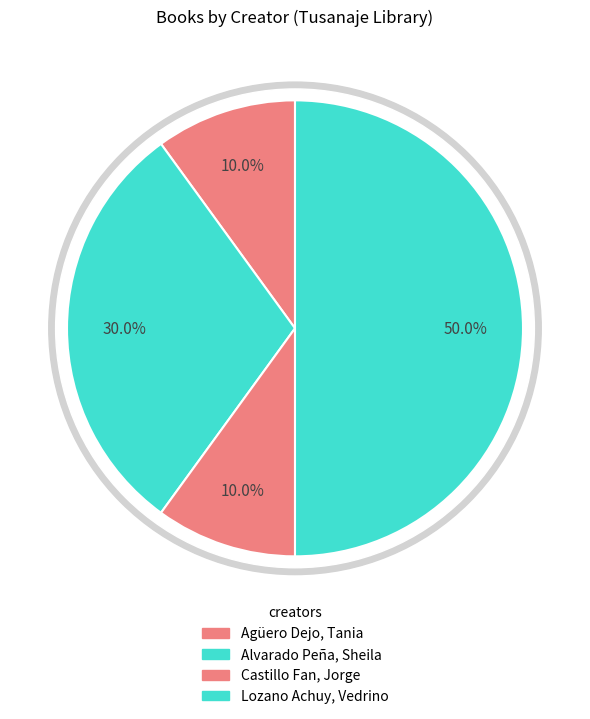

To the nearest percent, what portion does Castillo Fan, Jorge represent?

10%